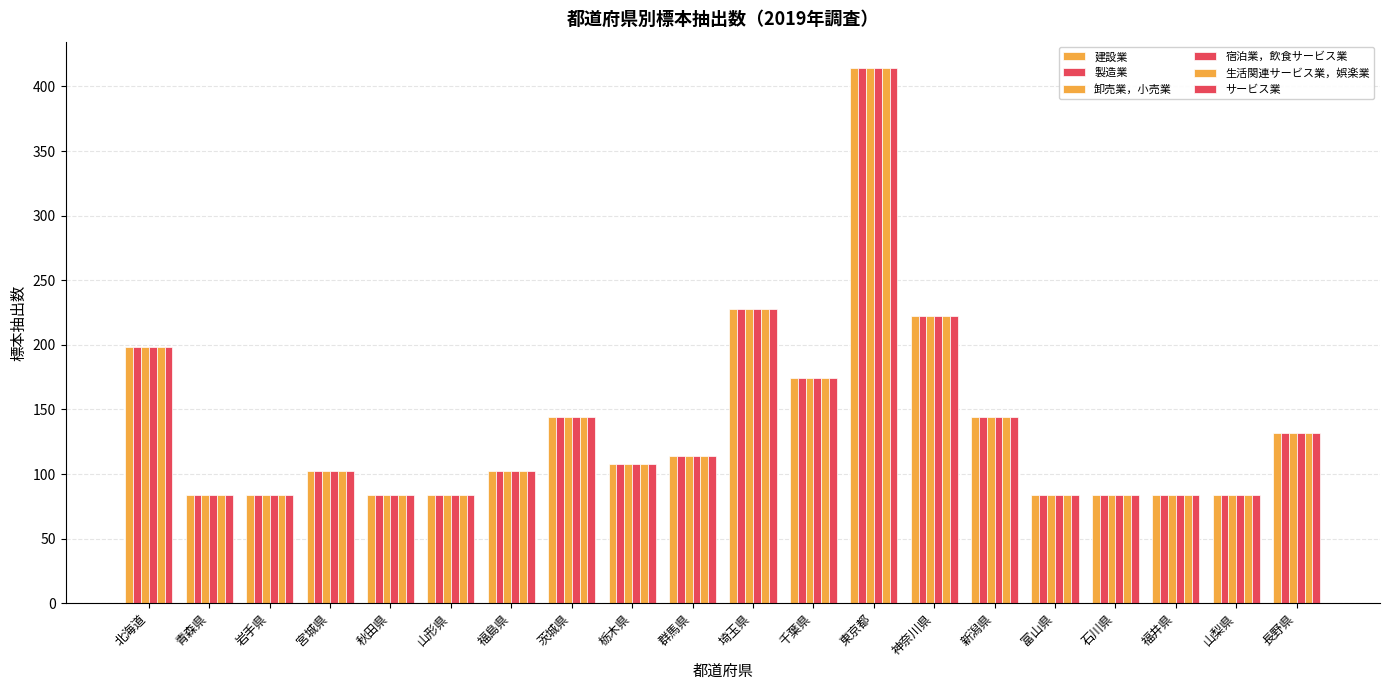

The value of 製造業 at 秋田県 is 41. True or false?

False